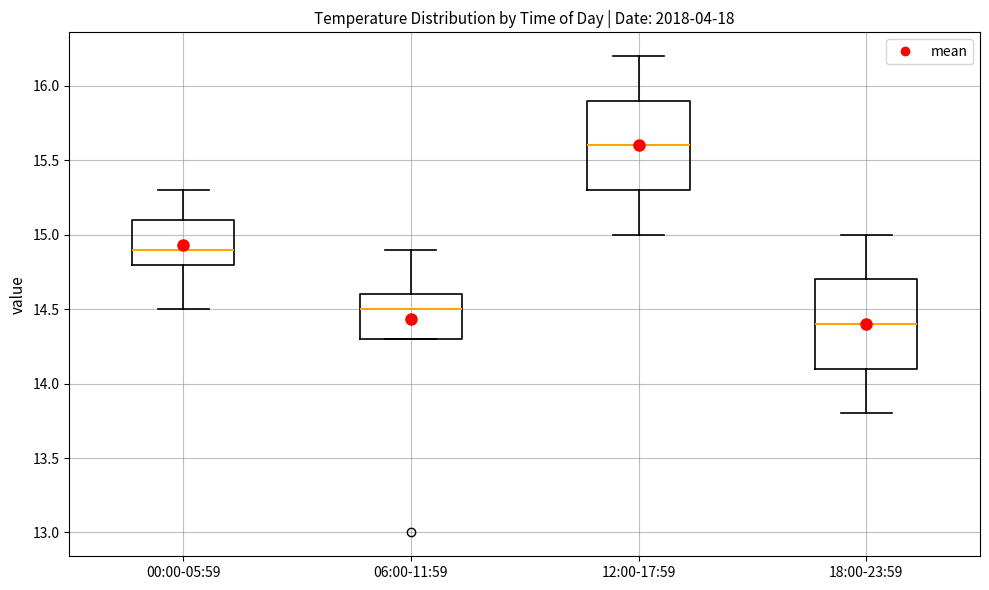

Where is the upper edge of the box for 06:00-11:59 on the y-axis? The values are not printed on the chart, so give them approximately, as read against the axis.

14.6